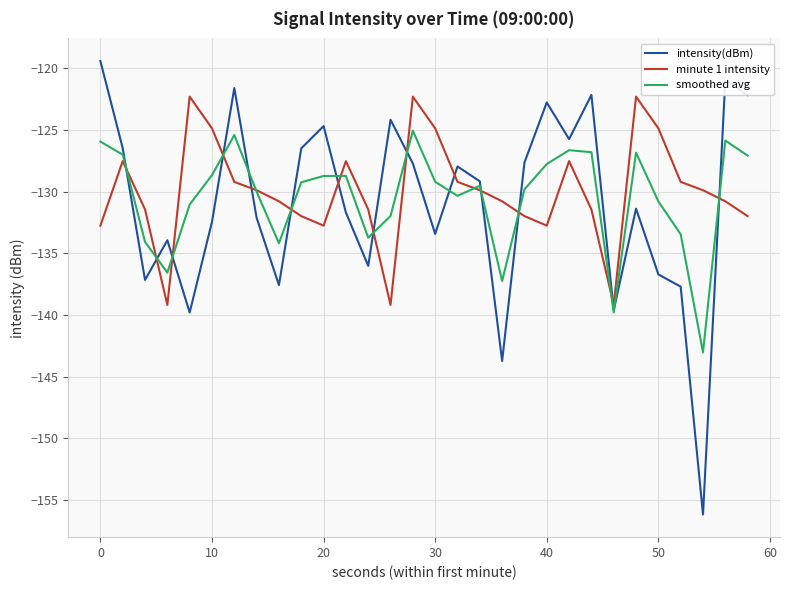

What is the average value of the minute 1 intensity series?

-130.0